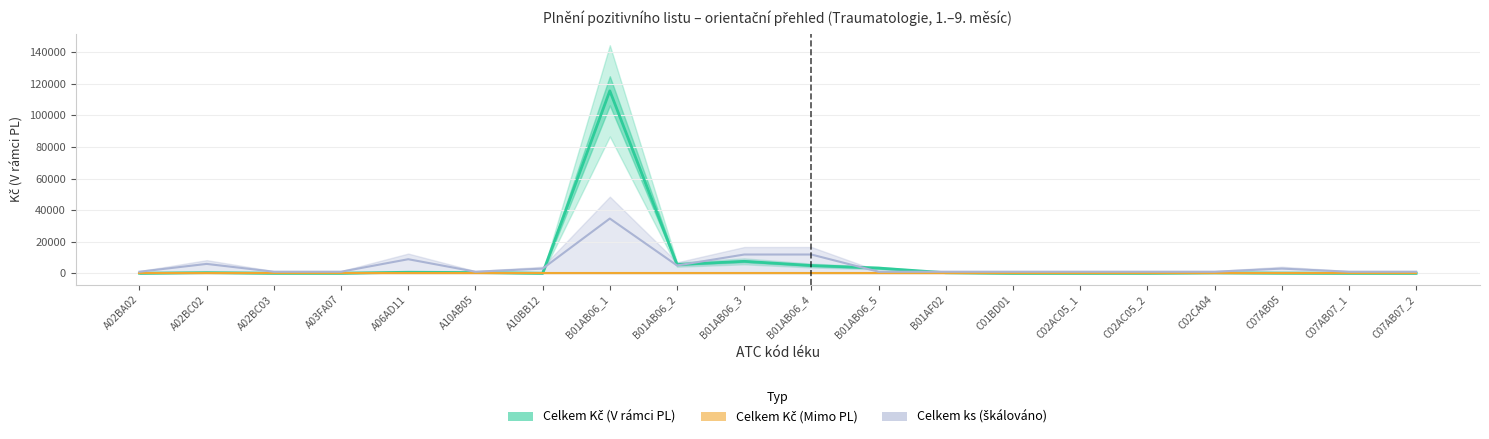

The Celkem Kč (V rámci PL) series shows 30175.2 at B01AB06_1. True or false?

False